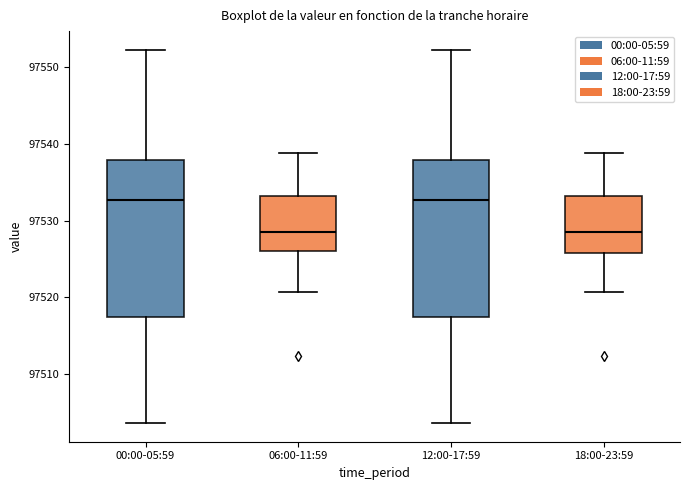

Reading left to right, read every box against the y-axis: the position of its median line, the range the box covers, and the ends of its whiskers. The values are not printed on the chart, so give them approximately, as read against the axis.

00:00-05:59: median 97533, box 97518 to 97538, whiskers 97504 to 97552
06:00-11:59: median 97529, box 97526 to 97533, whiskers 97521 to 97539
12:00-17:59: median 97533, box 97518 to 97538, whiskers 97504 to 97552
18:00-23:59: median 97529, box 97526 to 97533, whiskers 97521 to 97539